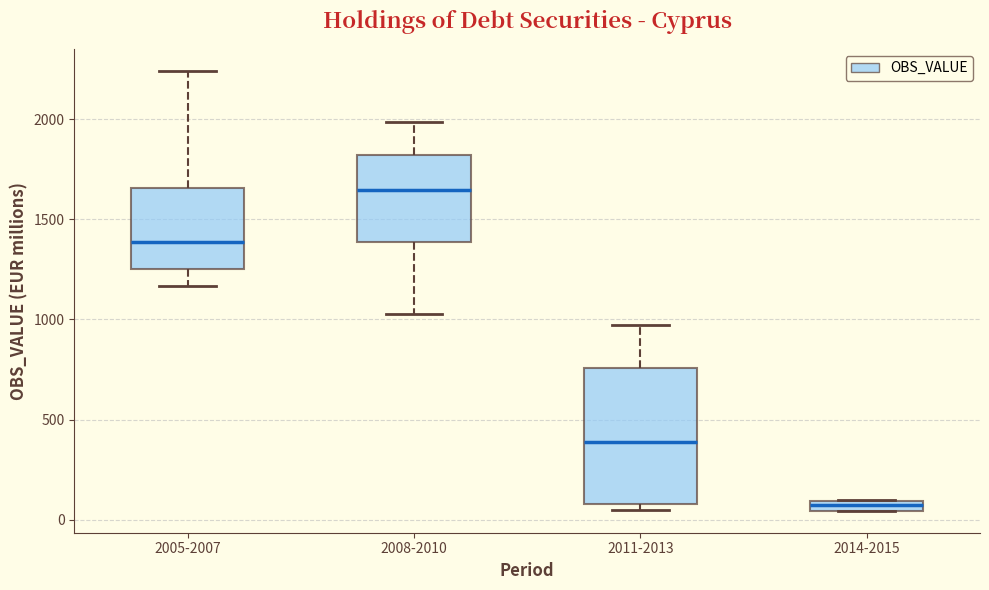

Where does the lower whisker of the box for 2008-2010 end on the y-axis? The values are not printed on the chart, so give them approximately, as read against the axis.

1050